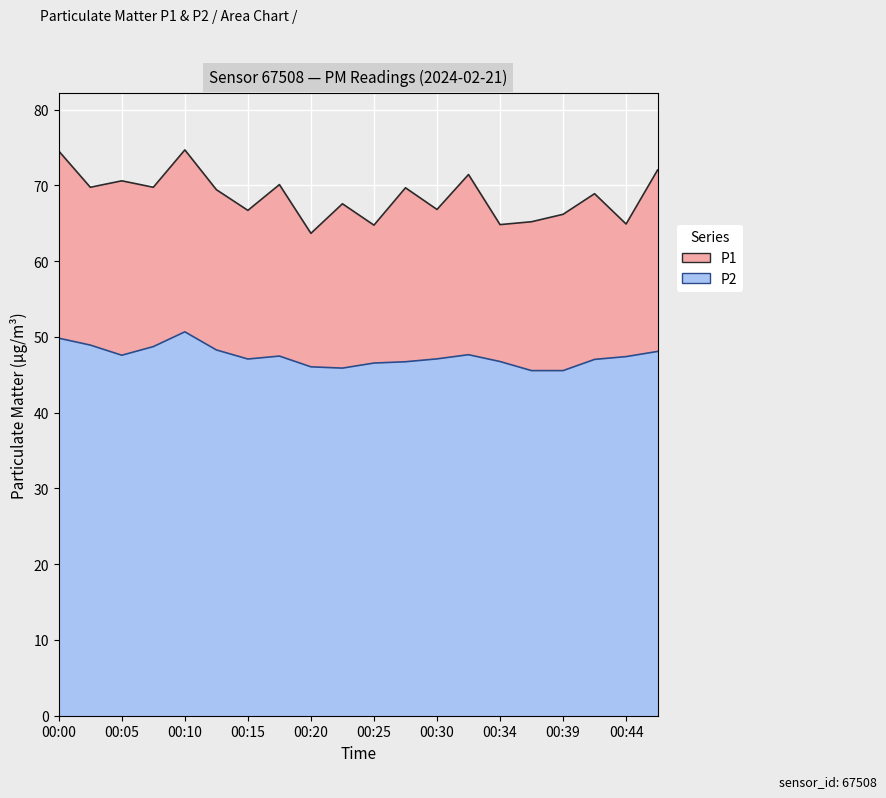

Rank the categories by P2 value from lowest to highest.

00:37, 00:39, 00:22, 00:20, 00:25, 00:27, 00:34, 00:42, 00:15, 00:30, 00:44, 00:17, 00:05, 00:32, 00:47, 00:13, 00:08, 00:03, 00:00, 00:10